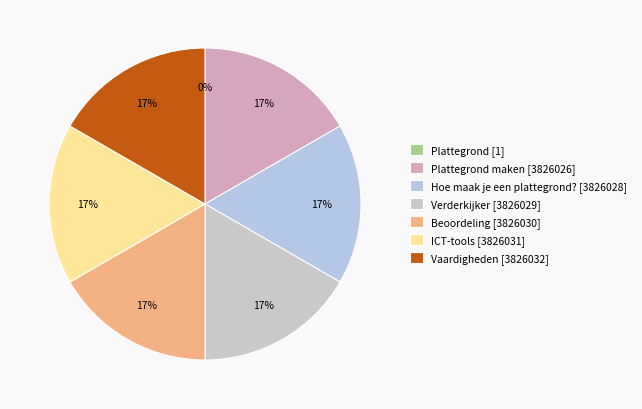

Does any single category account for the majority?

No